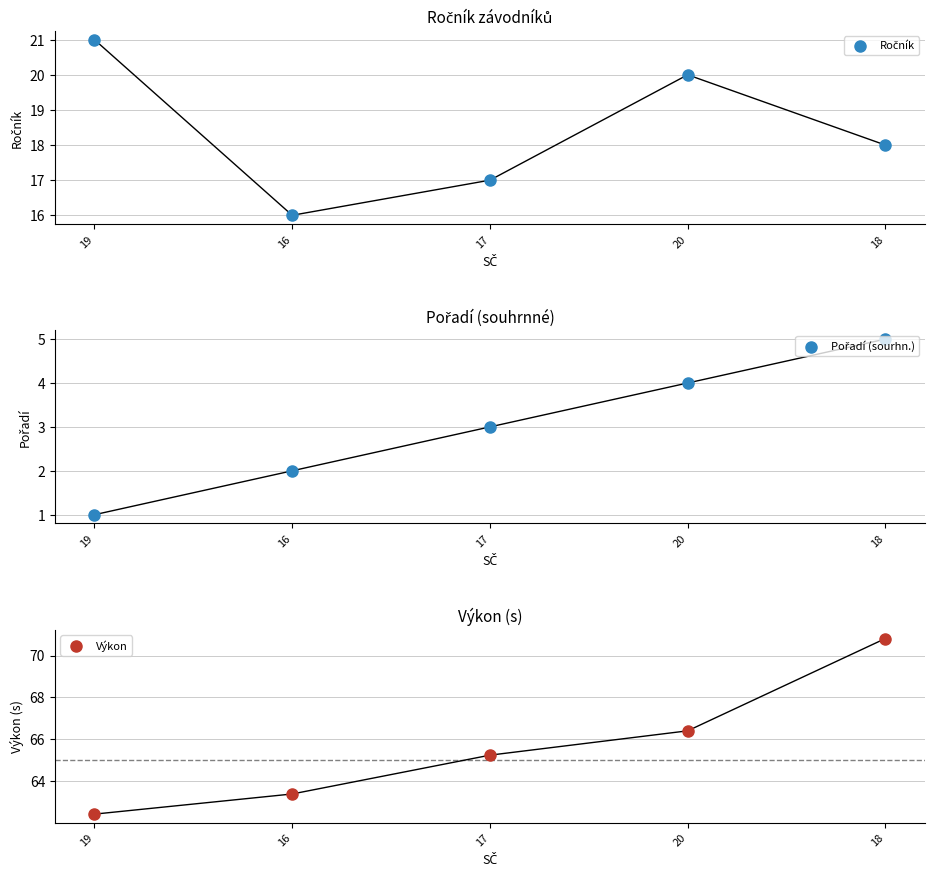

At how many categories does at least one series exceed 41?

5